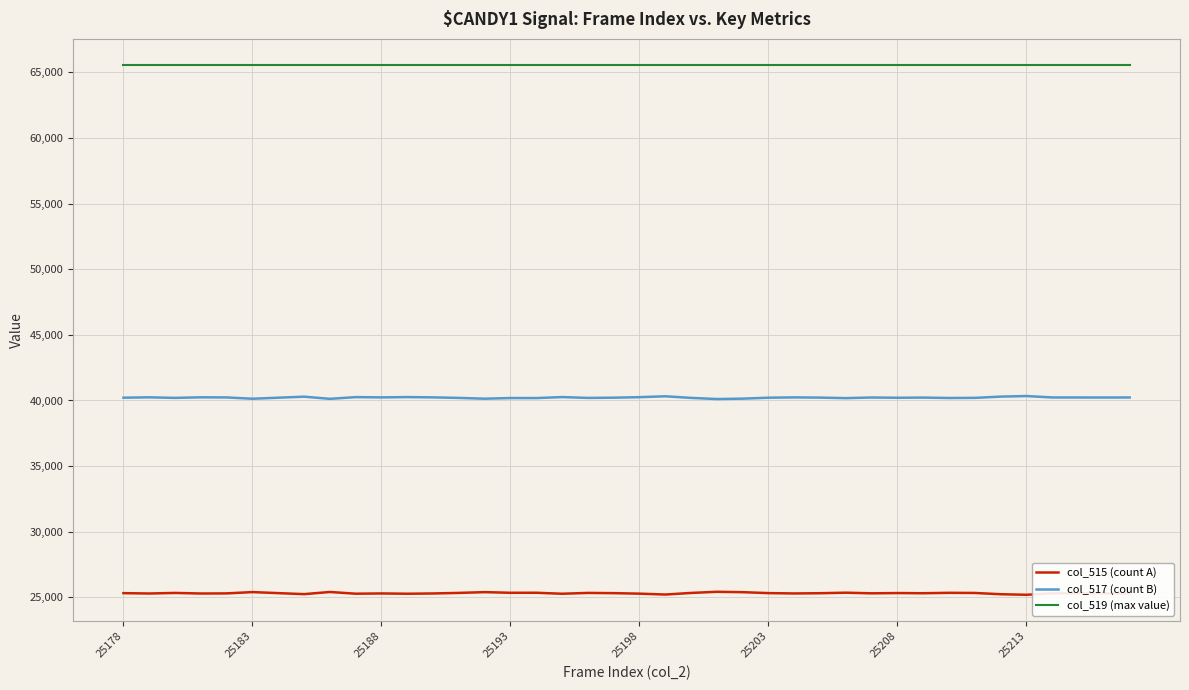

Rank the series by their maximum value, from highest to lowest.

col_519 (max value), col_517 (count B), col_515 (count A)